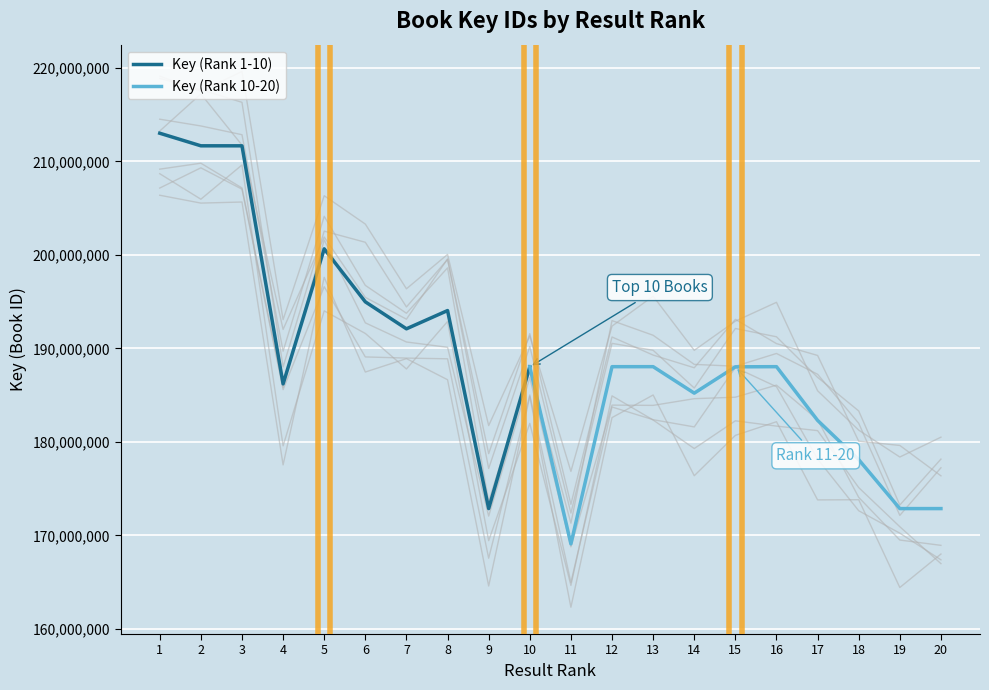

True or false: the data shows 98471191 at 14.

False